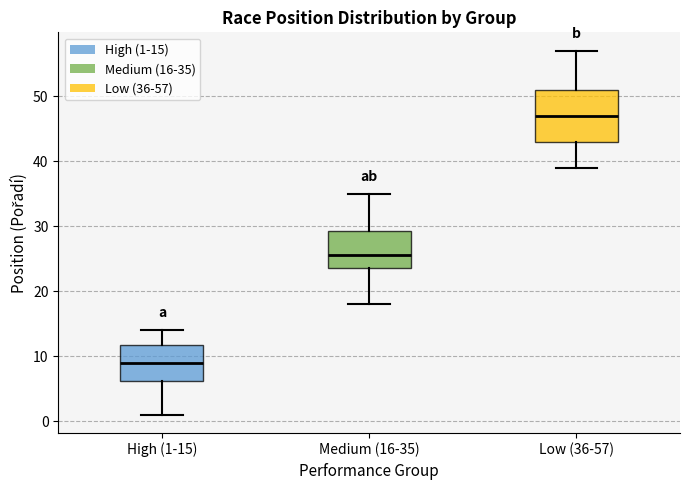

Reading left to right, read every box against the y-axis: the position of its median line, the range the box covers, and the ends of its whiskers. The values are not printed on the chart, so give them approximately, as read against the axis.

High (1-15): median 9, box 6 to 12, whiskers 1 to 14
Medium (16-35): median 26, box 24 to 29, whiskers 18 to 35
Low (36-57): median 47, box 43 to 51, whiskers 39 to 57